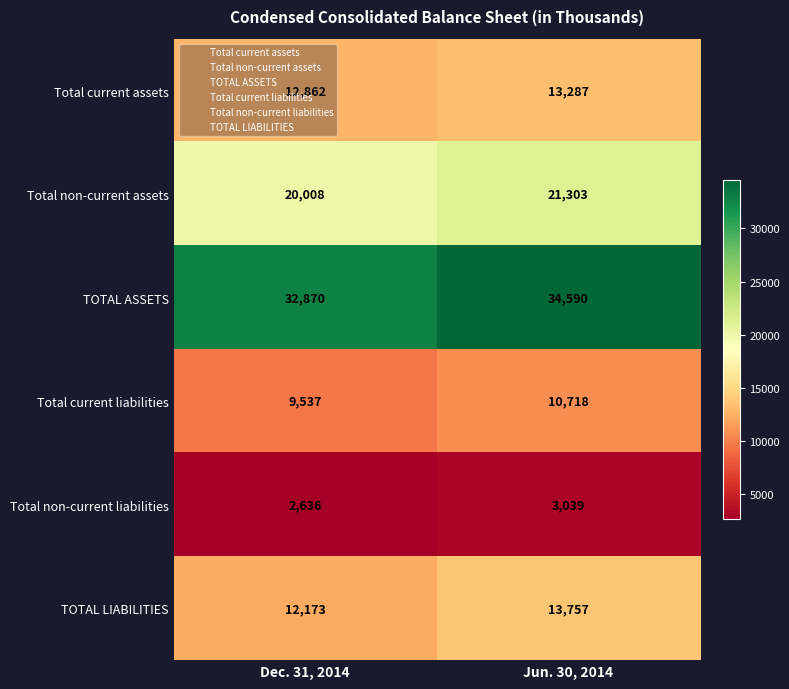

What is the total value across all series at Jun. 30, 2014?

96694